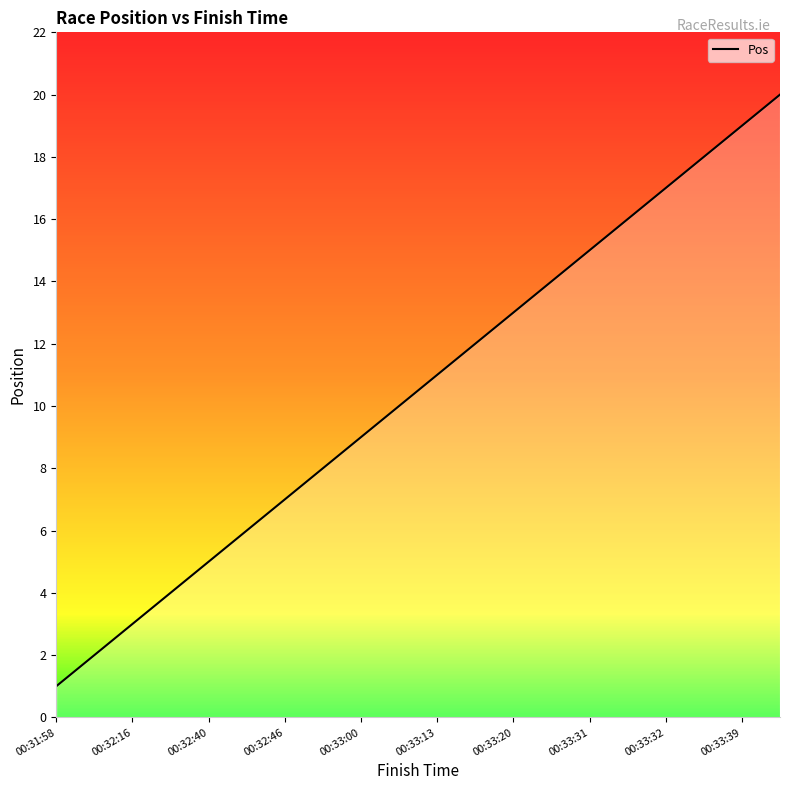

What is the maximum value shown in the chart?

20